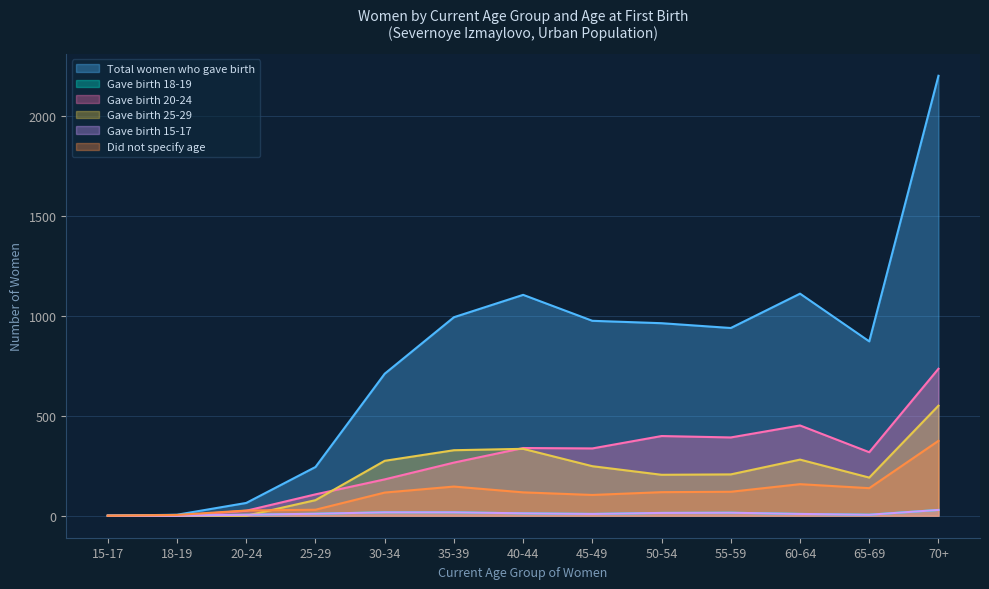

Is it true that Gave birth 15-17 equals 15 at 55-59?

True